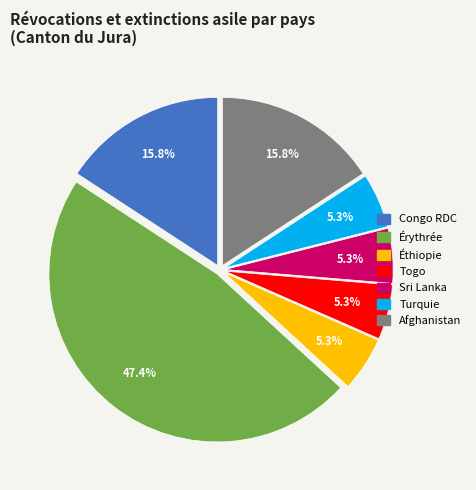

To the nearest percent, what is the difference between the largest and smallest slice percentages?

42%